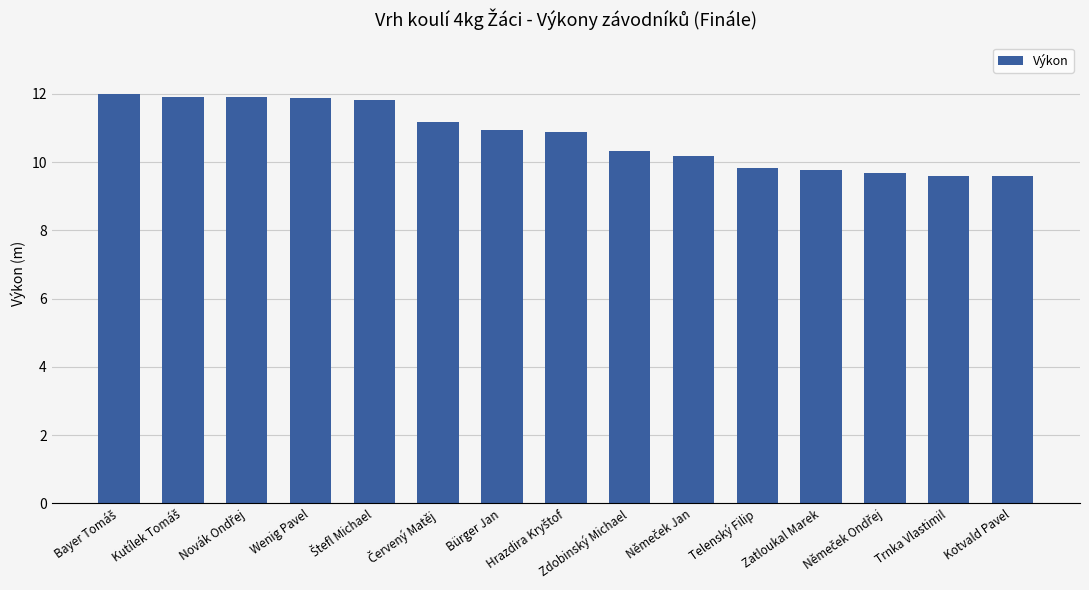

What is the average value?

10.8